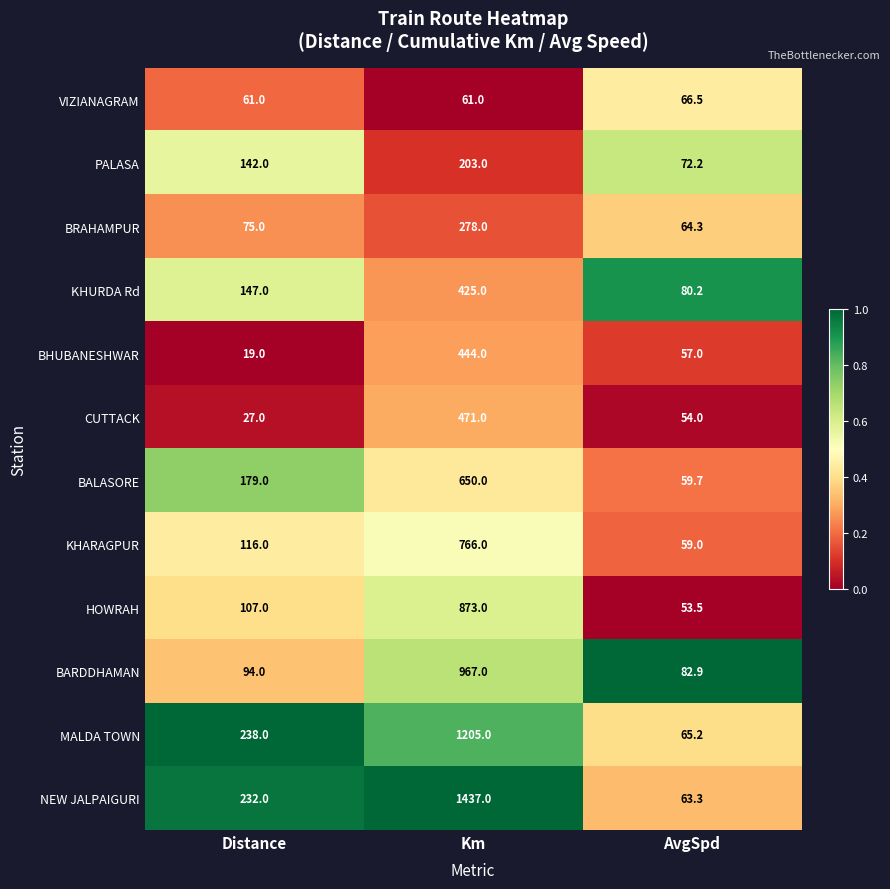

At which label is HOWRAH closest to 463?

Distance